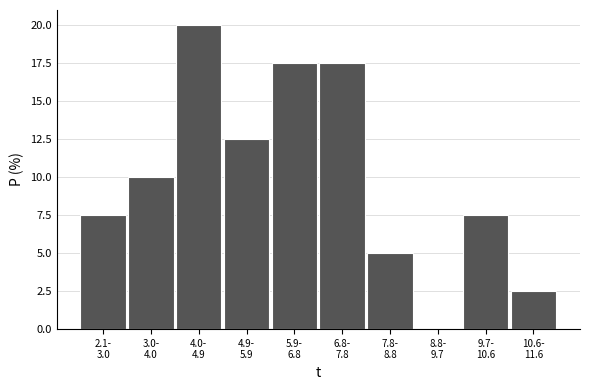

What is the sum of all values?

100.0